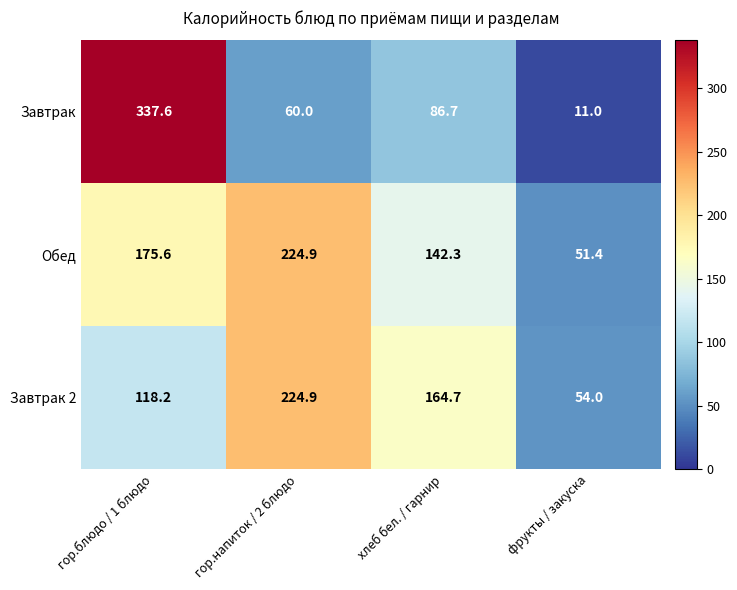

Is it true that Обед equals 308.3 at гор.напиток / 2 блюдо?

False